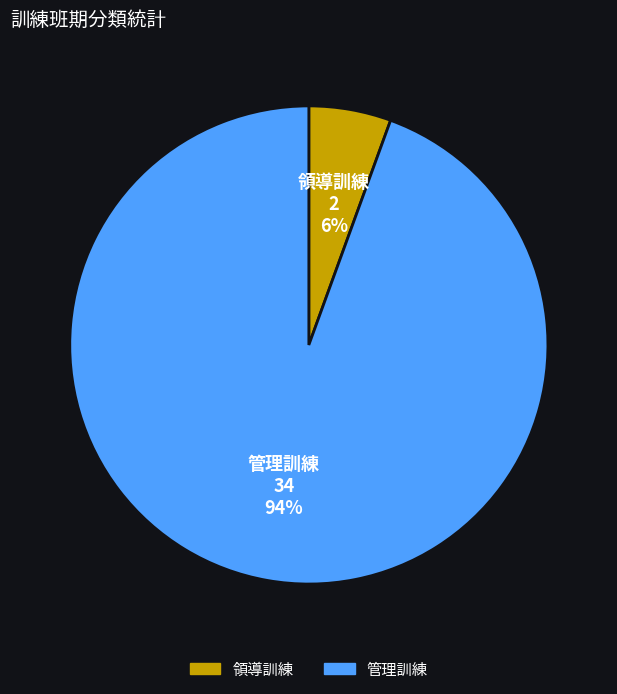

Which slice is the smallest?

領導訓練